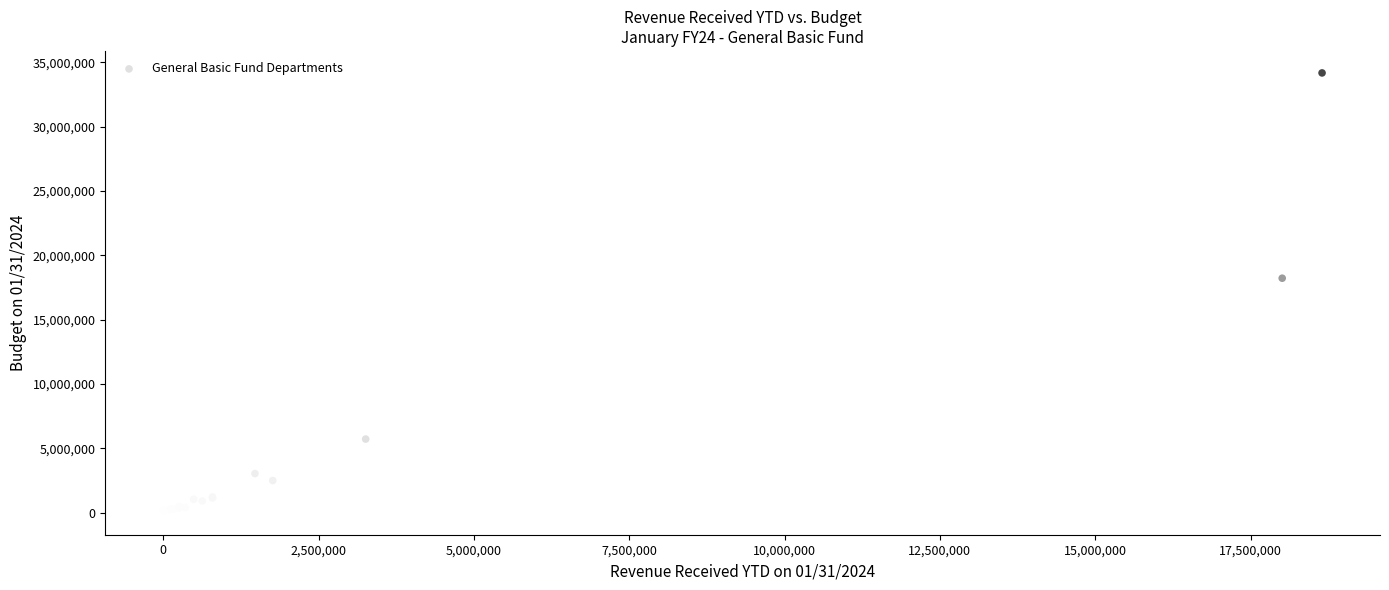

What Y value in the scatter plot is closest to 17084791?

18220567